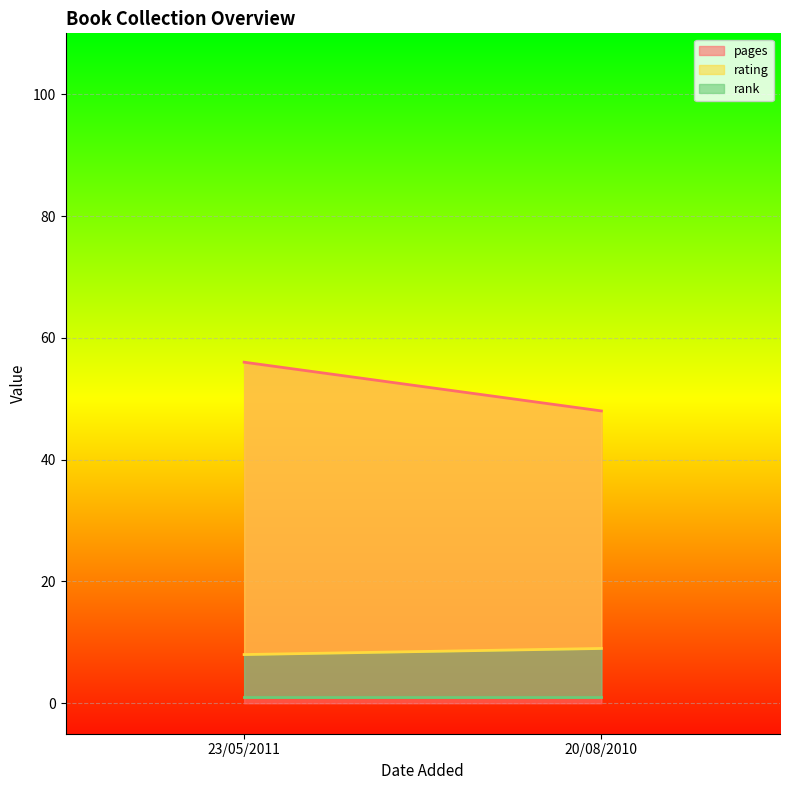

How many data points does each series have?

2